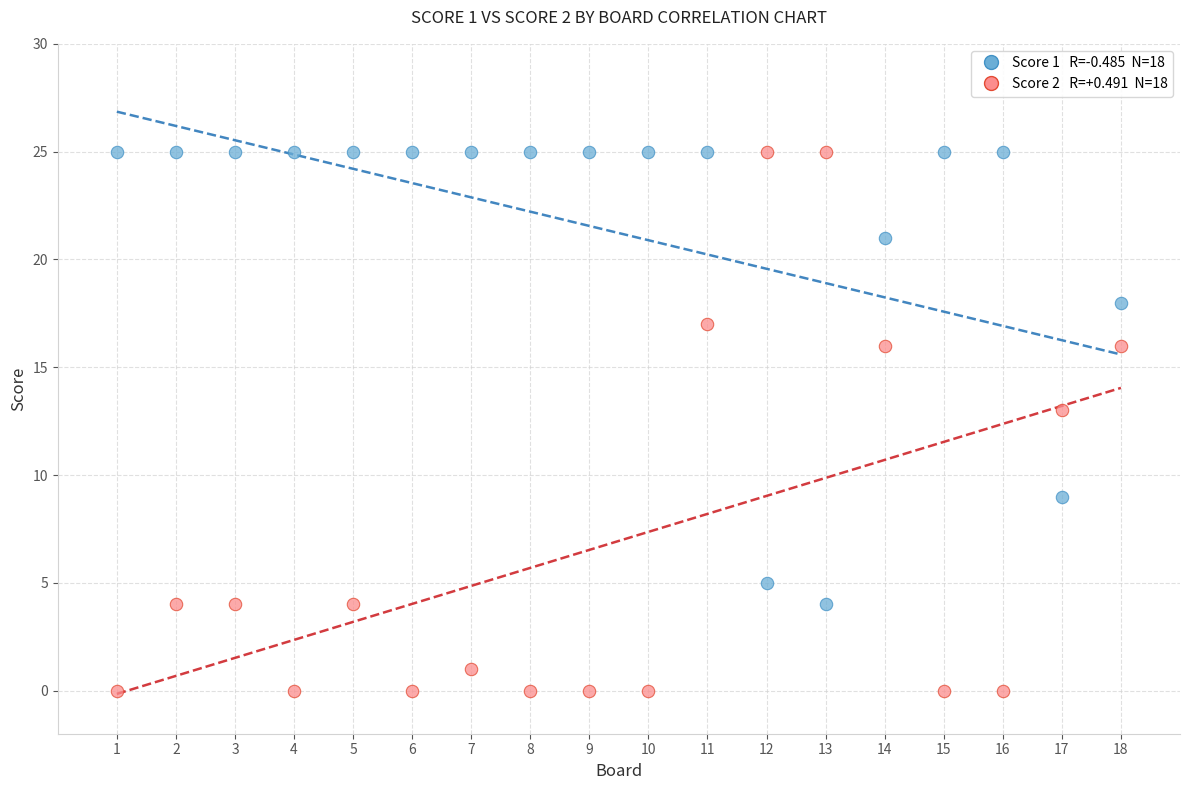

Across all data points, what is the range of Y values (max minus min)?

25